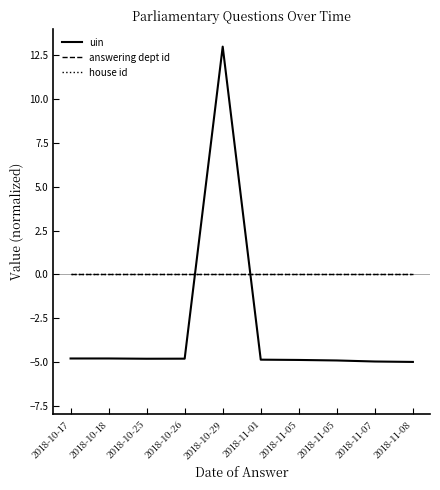

True or false: uin has a value of -5.0 at 2018-11-07.

True